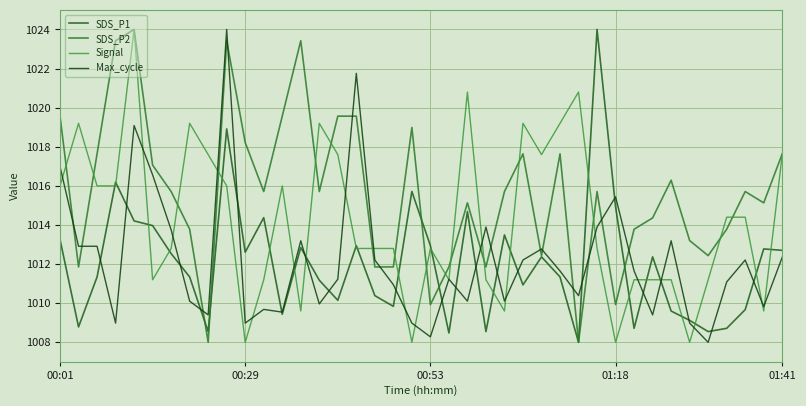

Does the chart display data point markers on the line(s)?

No